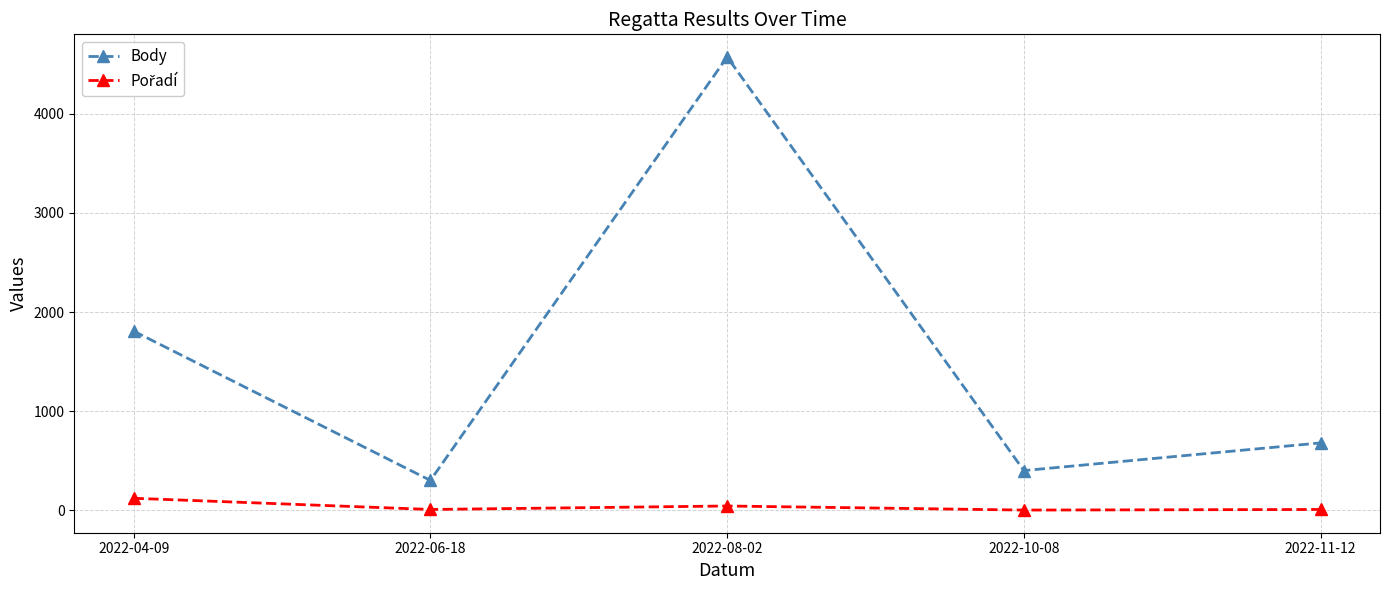

At which category is the sum across all series the highest?

2022-08-02